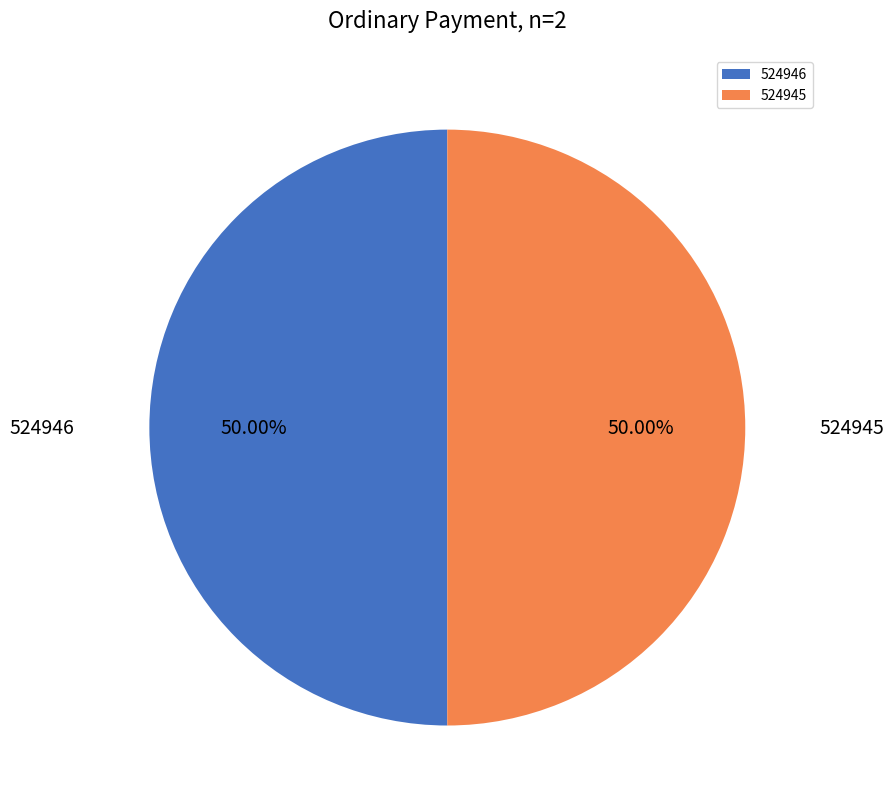

How many segments does this pie chart have?

2